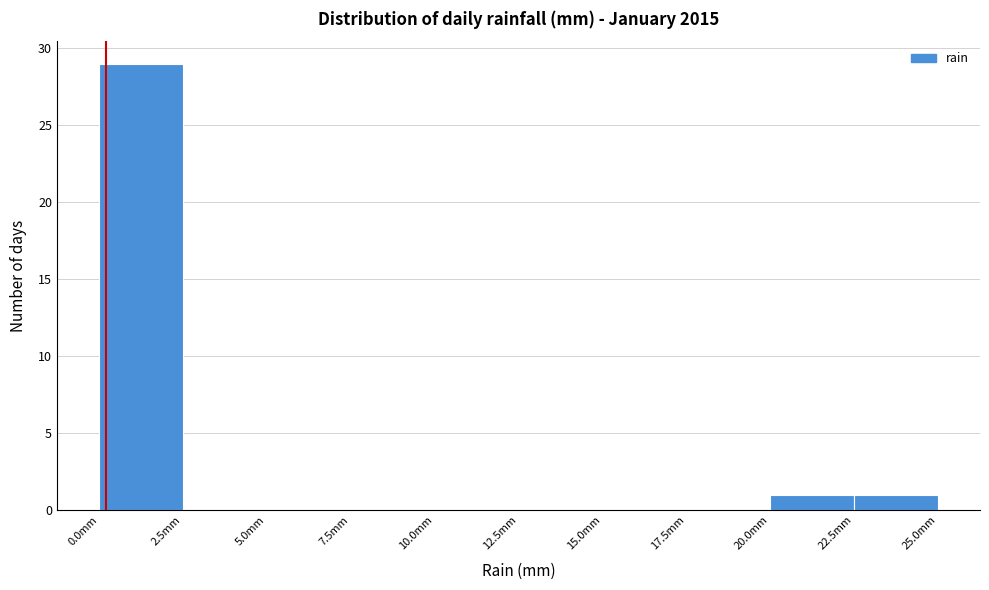

Reading left to right, transcribe this chart: for each bar, give the range it covers on the x-axis and its height. The values are not printed on the chart, so give them approximately, as read against the axis.

0.0 to 2.5: 29
2.5 to 5.0: 0
5.0 to 7.5: 0
7.5 to 10.0: 0
10.0 to 12.5: 0
12.5 to 15.0: 0
15.0 to 17.5: 0
17.5 to 20.0: 0
20.0 to 22.5: 1
22.5 to 25.0: 1